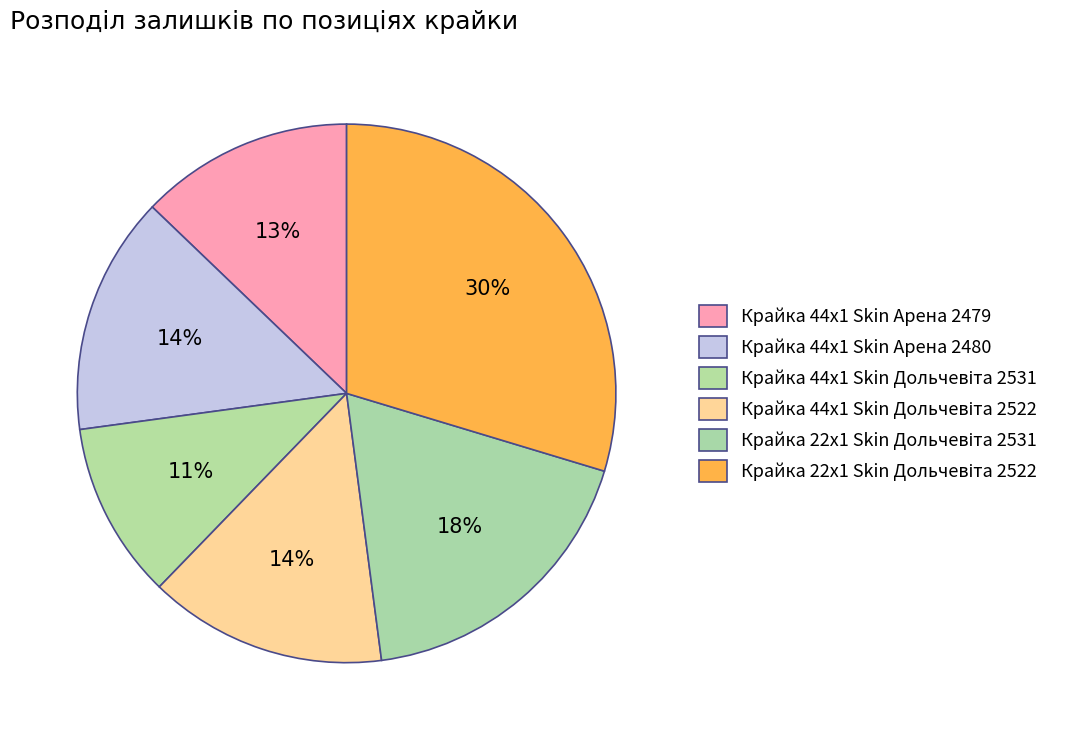

How many slices are in this pie chart?

6